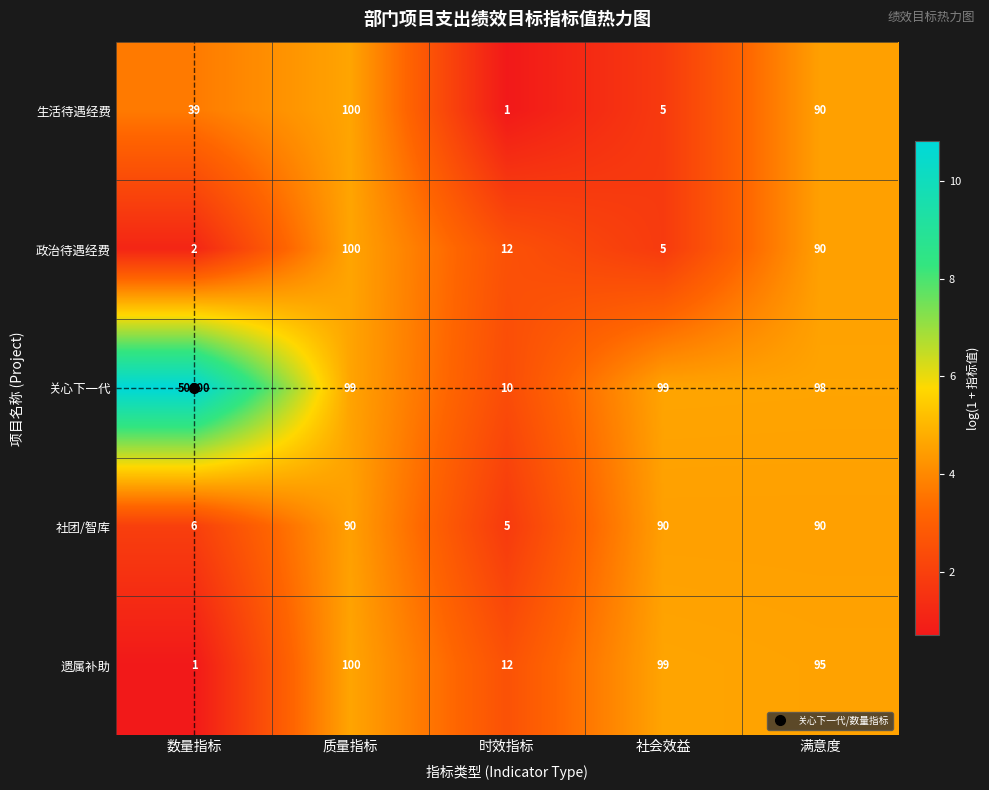

What is the maximum value shown in the chart?

50000